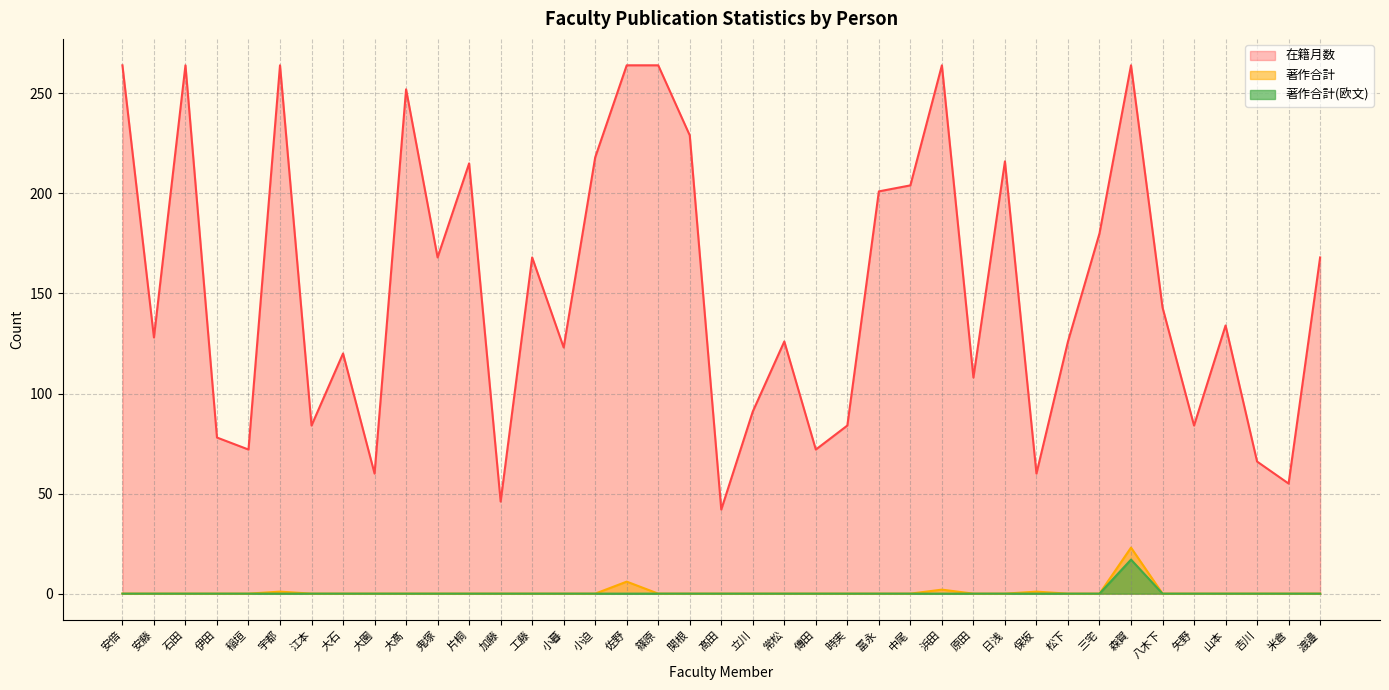

True or false: 著作合計(欧文) and 著作合計 intersect in this chart.

False